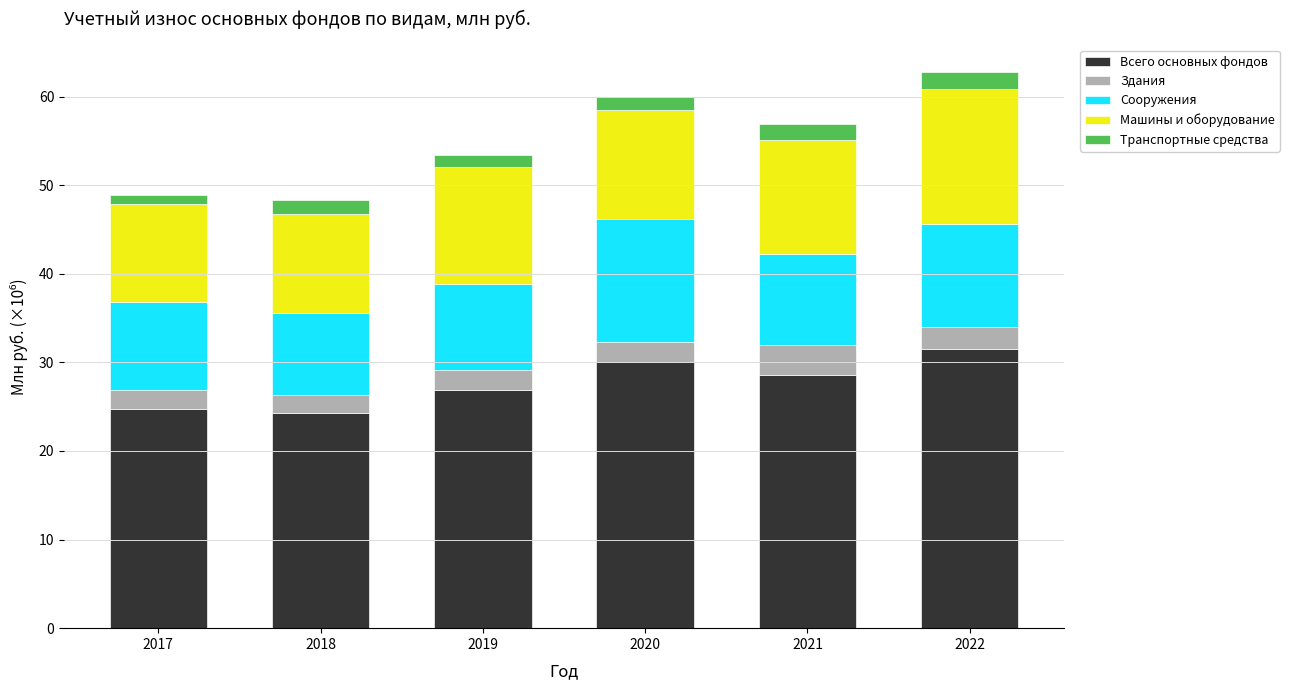

At which label is Всего основных фондов closest to 27918442?

2021